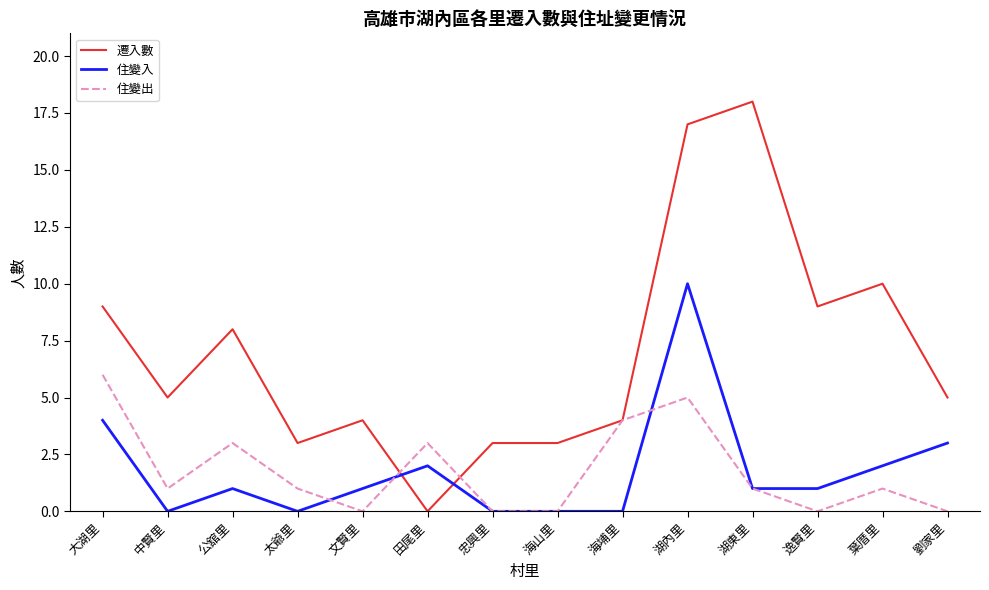

At how many categories does at least one series exceed 2?

14